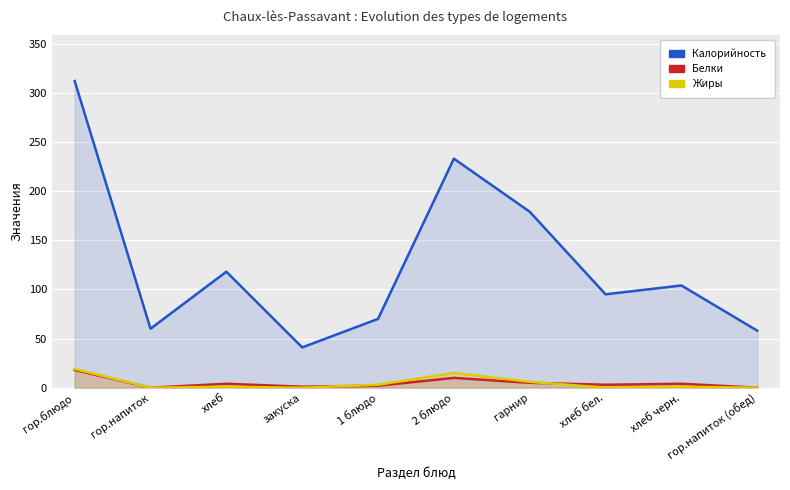

Does the chart display data point markers on the line(s)?

No